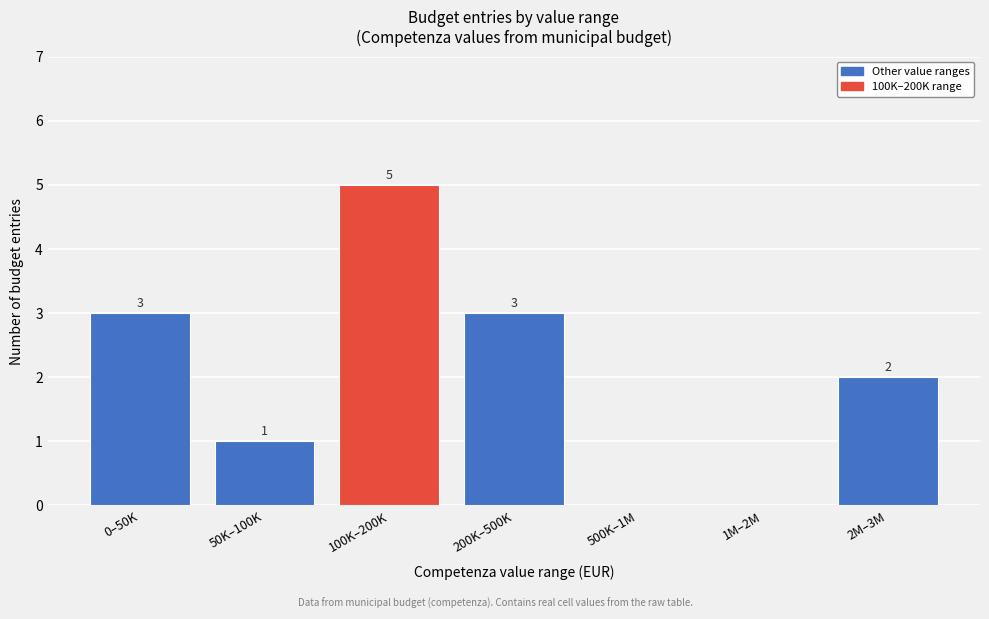

Reading right to left, list all the values displayed in this chart.

2M–3M=2	1M–2M=0	500K–1M=0	200K–500K=3	100K–200K=5	50K–100K=1	0–50K=3